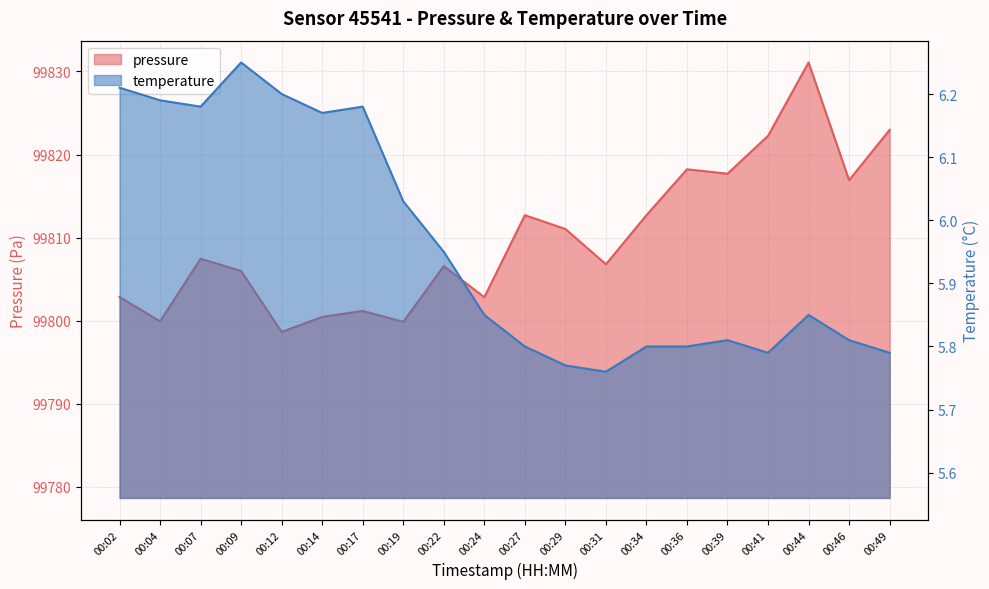

Rank the series at 00:46 from lowest to highest value.

temperature, pressure